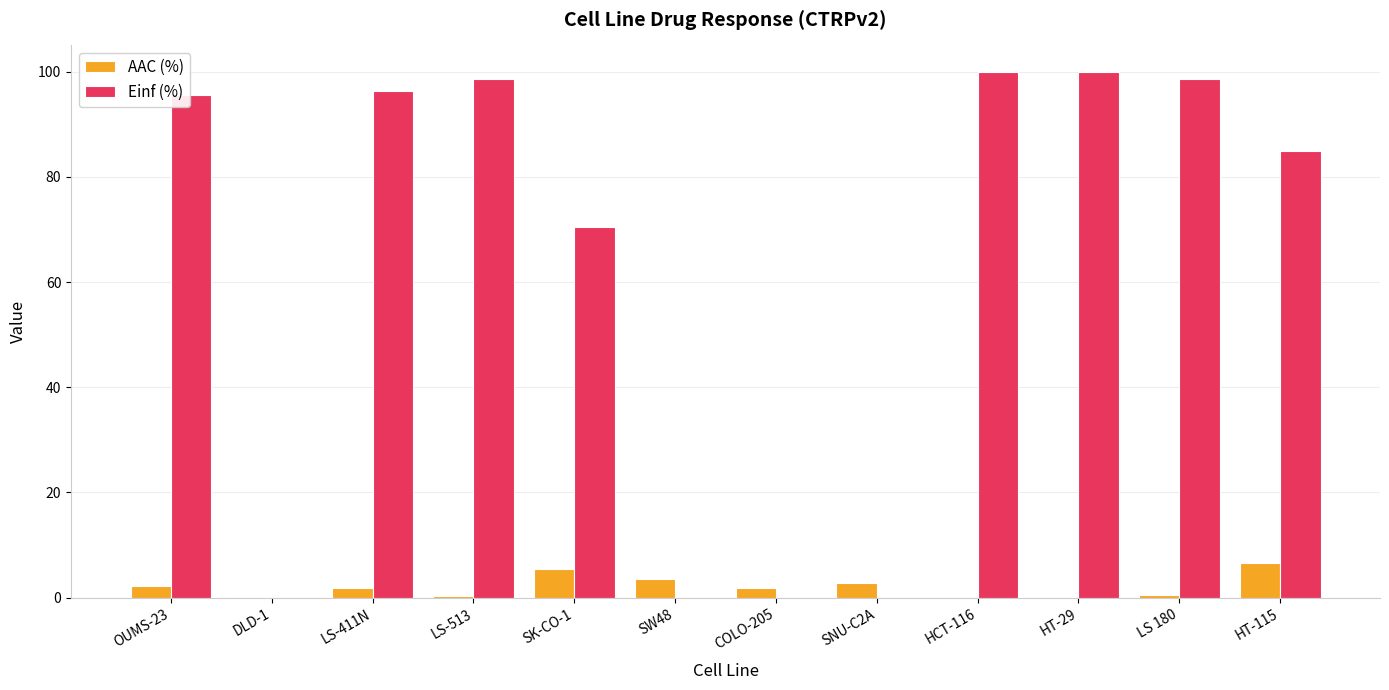

Which series has the largest total across all categories?

Einf (%)